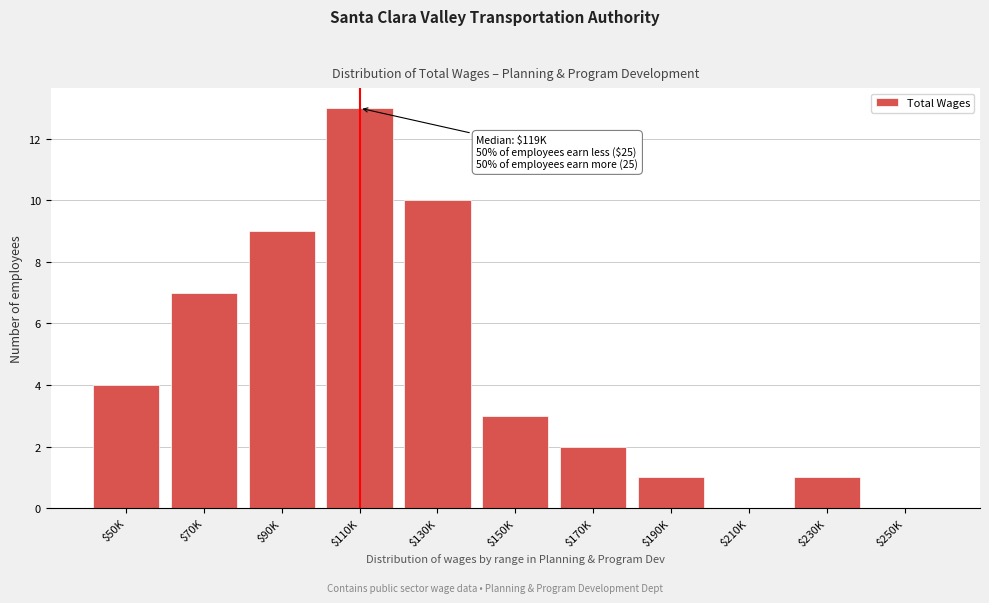

What is the maximum value shown in the chart?

13